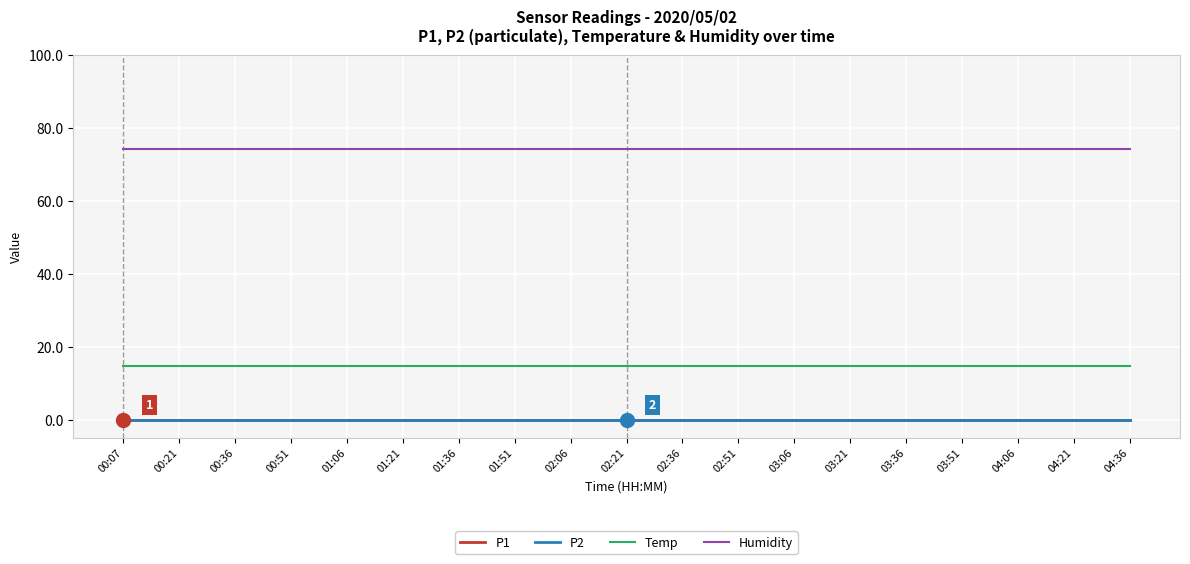

How many categories are shown in the chart?

19